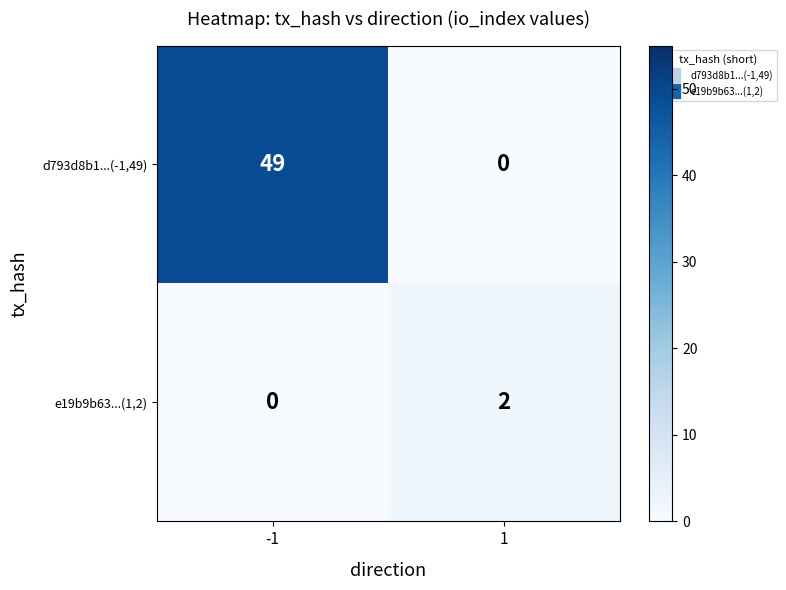

How many values in the e19b9b63...(1,2) series are below 2?

1